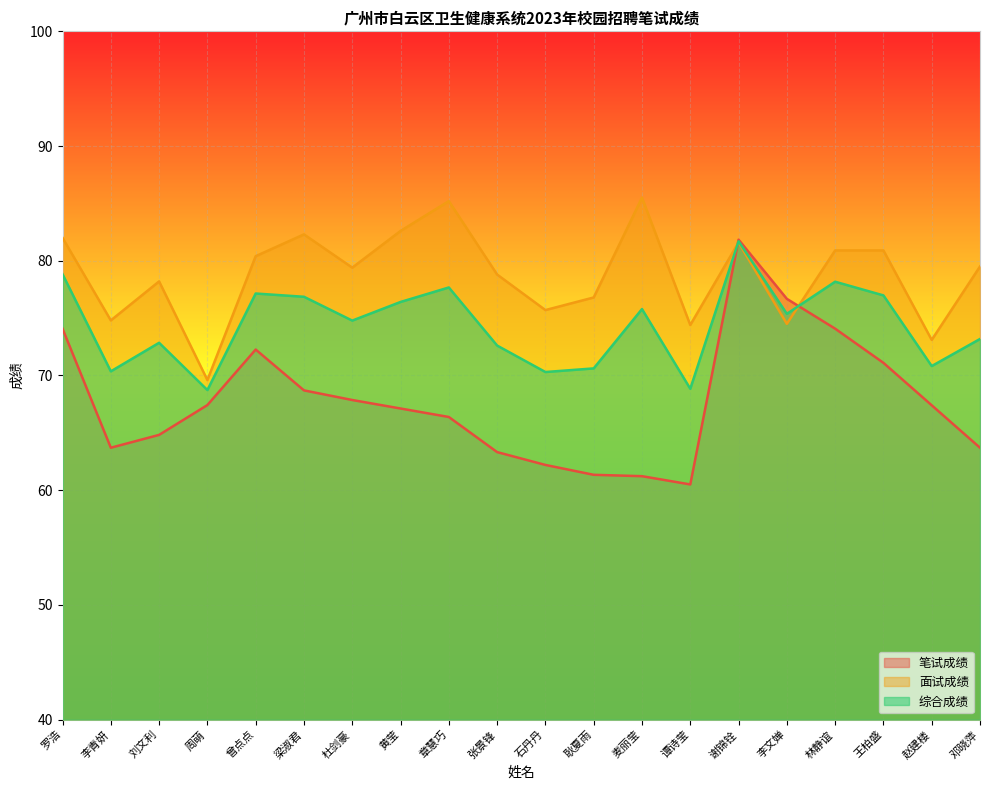

Between 赵建楼 and 曾点点, which is larger?

曾点点